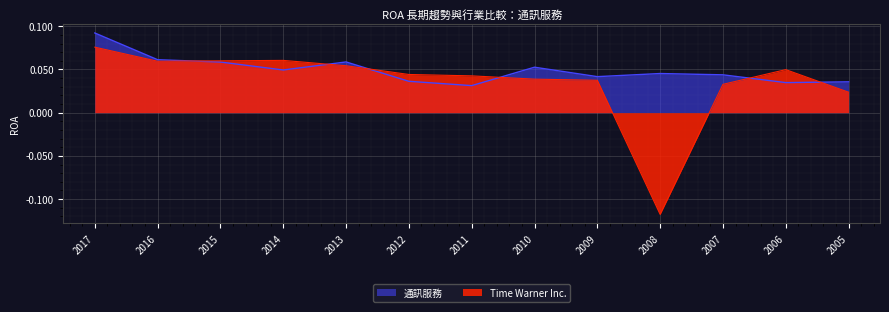

Reading left to right, extract all data points from this chart.

Time Warner Inc.: 2017=0.1	2016=0.1	2015=0.1	2014=0.1	2013=0.1	2012=0.0	2011=0.0	2010=0.0	2009=0.0	2008=-0.1	2007=0.0	2006=0.0	2005=0.0
通訊服務: 2017=0.1	2016=0.1	2015=0.1	2014=0.0	2013=0.1	2012=0.0	2011=0.0	2010=0.1	2009=0.0	2008=0.0	2007=0.0	2006=0.0	2005=0.0